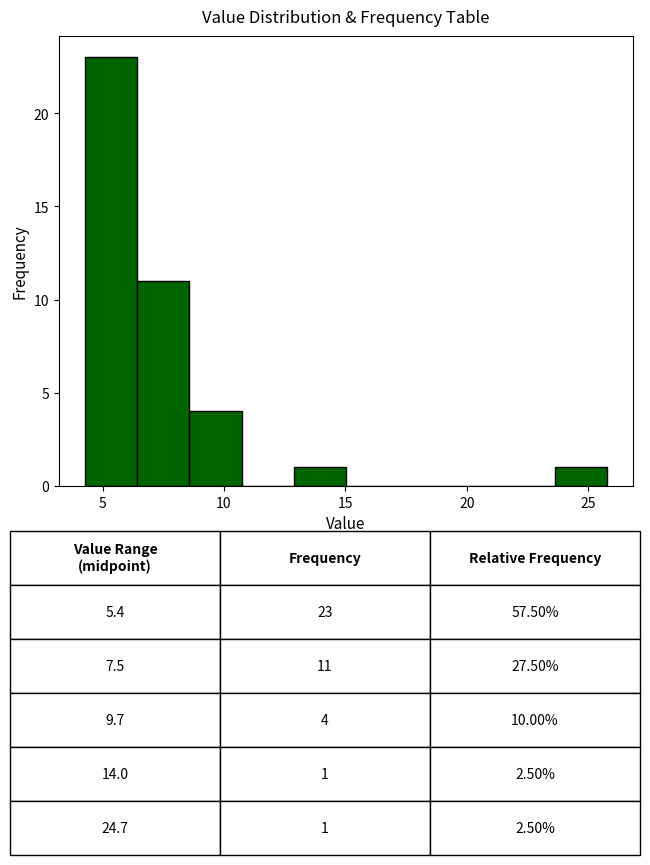

Over which range of the x-axis is the bar tallest?

4.5 to 6.5